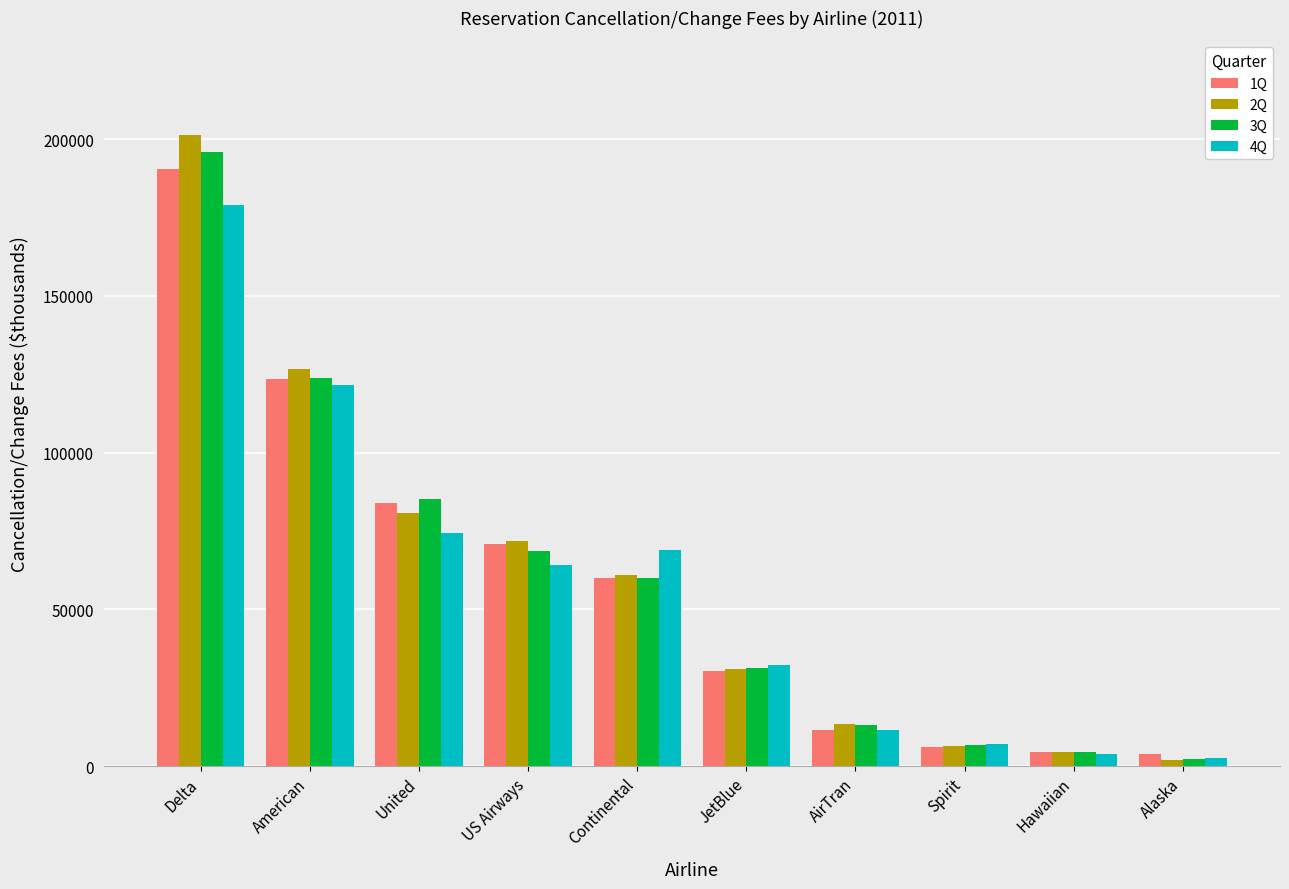

Are the bars horizontal?

No